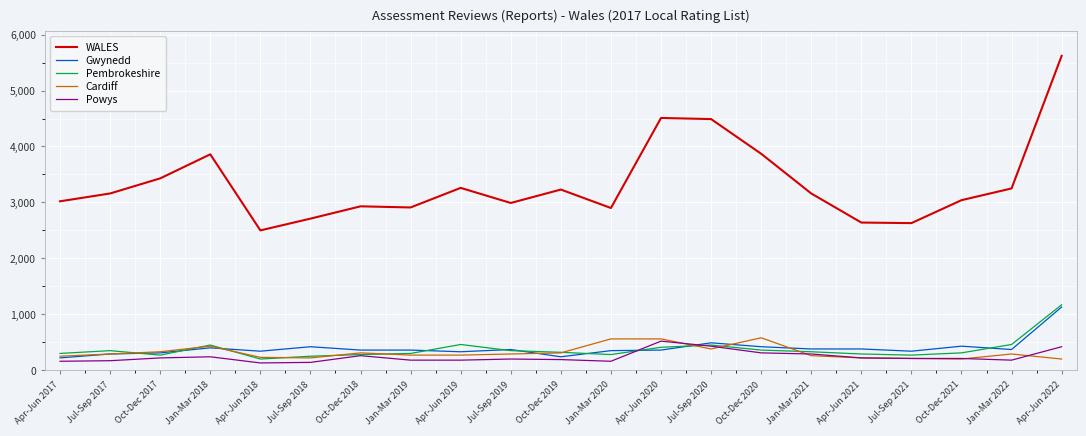

Which series has the largest range (max minus min)?

WALES